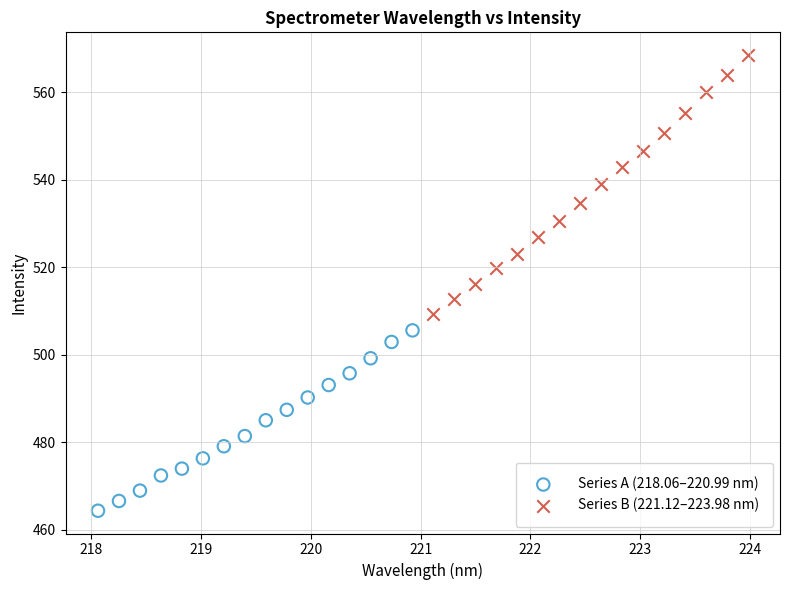

What are all the series names shown in the legend?

Series A (218.06–220.99 nm), Series B (221.12–223.98 nm)